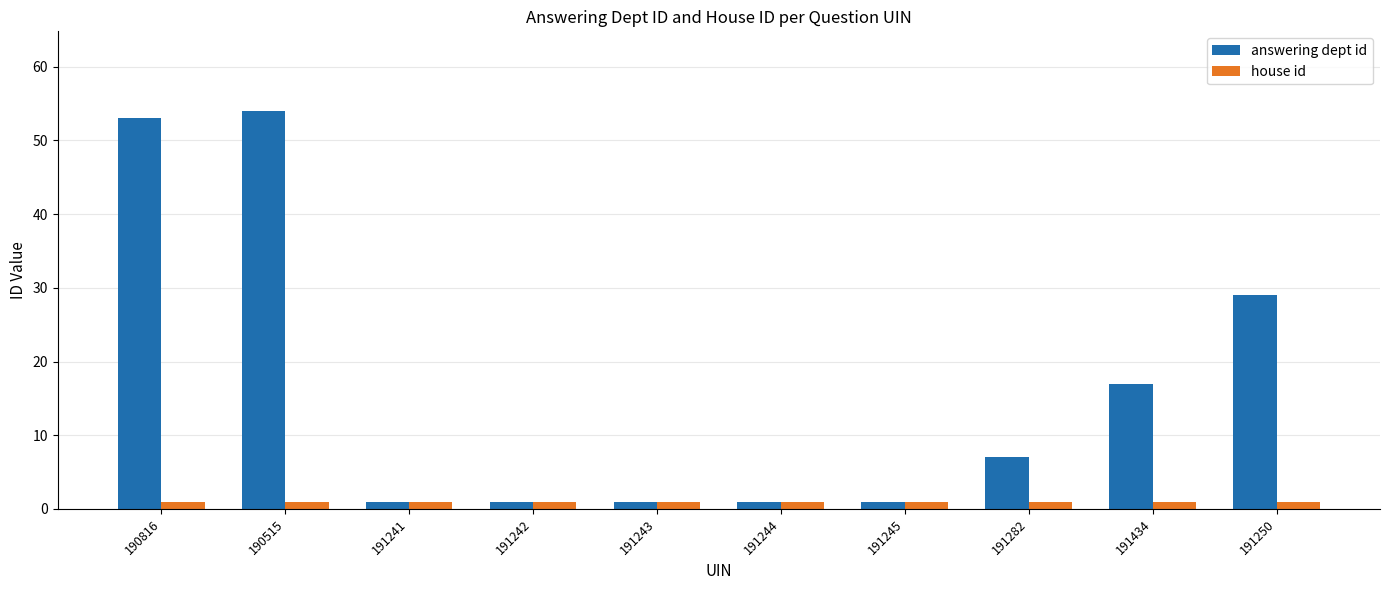

Rank the series by their average value, from lowest to highest.

house id, answering dept id